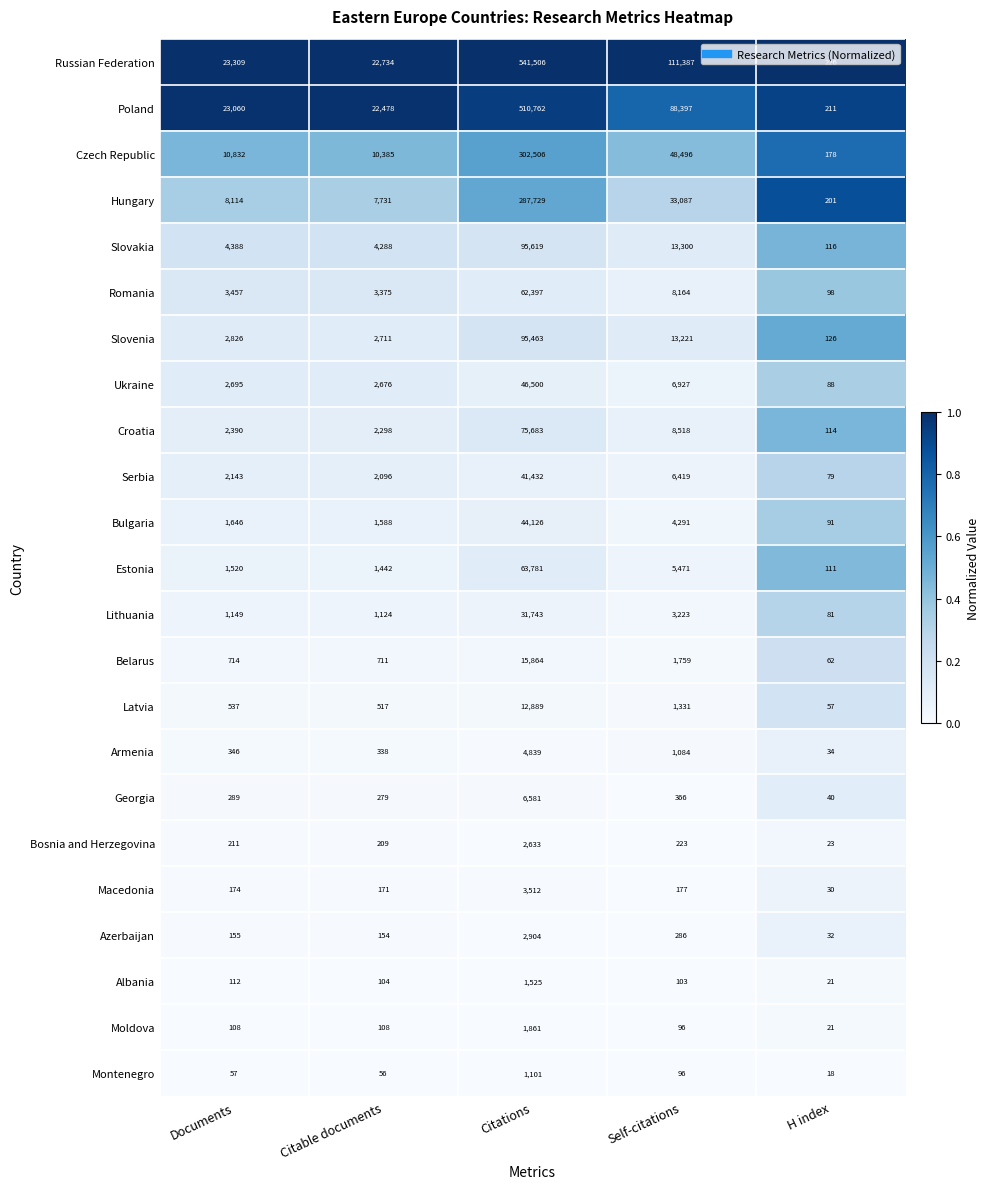

At which category is the sum across all series the highest?

Citations